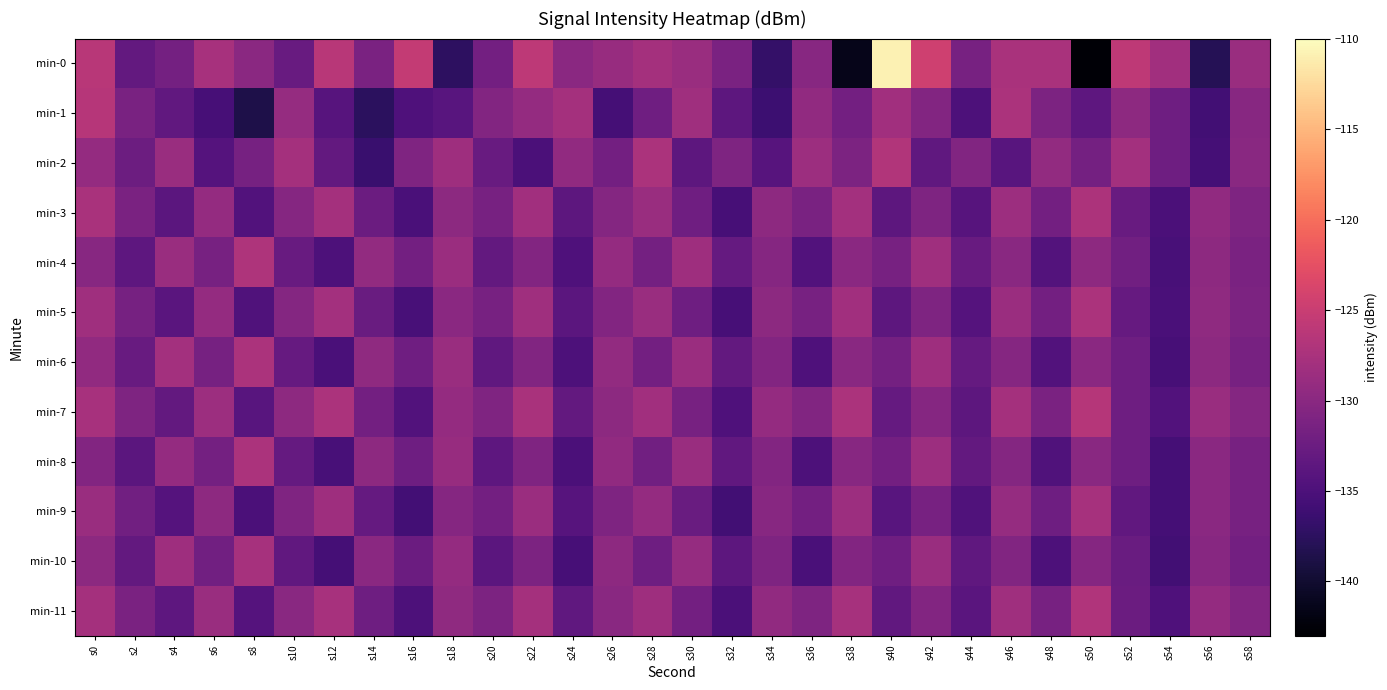

Reading left to right, what are all the values shown in this chart?

min-0: s0=-126.3	s2=-133.2	s4=-131.7	s6=-127.5	s8=-129.9	s10=-132.7	s12=-126.3	s14=-131.2	s16=-125.5	s18=-137.4	s20=-131.8	s22=-126.0	s24=-129.9	s26=-128.9	s28=-127.8	s30=-128.7	s32=-131.2	s34=-136.8	s36=-130.2	s38=-141.4	s40=-110.8	s42=-124.5	s44=-131.5	s46=-127.4	s48=-127.4	s50=-142.6	s52=-125.7	s54=-128.2	s56=-138.0	s58=-128.7
min-1: s0=-126.4	s2=-131.4	s4=-133.3	s6=-135.4	s8=-138.6	s10=-129.0	s12=-134.2	s14=-137.5	s16=-134.8	s18=-134.0	s20=-130.5	s22=-129.2	s24=-127.8	s26=-135.6	s28=-132.1	s30=-128.3	s32=-133.7	s34=-136.2	s36=-129.4	s38=-131.8	s40=-128.1	s42=-130.5	s44=-134.9	s46=-127.3	s48=-131.1	s50=-133.5	s52=-129.7	s54=-132.3	s56=-135.8	s58=-130.2
min-2: s0=-129.1	s2=-132.4	s4=-128.7	s6=-134.3	s8=-131.6	s10=-127.9	s12=-133.2	s14=-136.5	s16=-130.8	s18=-128.4	s20=-132.7	s22=-135.1	s24=-129.4	s26=-131.8	s28=-127.3	s30=-133.6	s32=-130.9	s34=-134.2	s36=-128.5	s38=-131.1	s40=-126.8	s42=-133.4	s44=-130.7	s46=-134.0	s48=-129.3	s50=-131.7	s52=-128.0	s54=-132.3	s56=-135.6	s58=-130.1
min-3: s0=-127.5	s2=-131.2	s4=-133.8	s6=-129.1	s8=-134.6	s10=-130.3	s12=-127.9	s14=-132.5	s16=-135.2	s18=-129.8	s20=-131.4	s22=-128.1	s24=-133.7	s26=-130.4	s28=-128.7	s30=-132.1	s32=-135.4	s34=-129.7	s36=-131.3	s38=-128.0	s40=-133.6	s42=-130.9	s44=-134.2	s46=-128.5	s48=-131.8	s50=-127.2	s52=-132.8	s54=-135.1	s56=-129.4	s58=-131.0
min-4: s0=-130.2	s2=-133.5	s4=-128.8	s6=-131.4	s8=-127.1	s10=-132.7	s12=-135.0	s14=-129.3	s16=-131.9	s18=-128.6	s20=-133.2	s22=-130.5	s24=-134.8	s26=-129.1	s28=-131.7	s30=-128.4	s32=-133.0	s34=-130.3	s36=-134.6	s38=-129.9	s40=-131.5	s42=-128.2	s44=-132.8	s46=-130.1	s48=-134.4	s50=-129.7	s52=-132.0	s54=-135.3	s56=-129.6	s58=-131.2
min-5: s0=-128.3	s2=-131.6	s4=-133.9	s6=-129.2	s8=-134.7	s10=-130.4	s12=-128.0	s14=-132.6	s16=-135.3	s18=-129.9	s20=-131.5	s22=-128.2	s24=-133.8	s26=-130.5	s28=-128.8	s30=-132.2	s32=-135.5	s34=-129.8	s36=-131.4	s38=-128.1	s40=-133.7	s42=-131.0	s44=-134.3	s46=-128.6	s48=-131.9	s50=-127.3	s52=-132.9	s54=-135.2	s56=-129.5	s58=-131.1
min-6: s0=-129.4	s2=-132.7	s4=-128.0	s6=-131.6	s8=-127.3	s10=-132.9	s12=-135.2	s14=-129.5	s16=-132.1	s18=-128.8	s20=-133.4	s22=-130.7	s24=-135.0	s26=-129.3	s28=-131.9	s30=-128.6	s32=-133.2	s34=-130.5	s36=-134.8	s38=-130.1	s40=-131.7	s42=-128.4	s44=-133.0	s46=-130.3	s48=-134.6	s50=-129.9	s52=-132.2	s54=-135.5	s56=-129.8	s58=-131.4
min-7: s0=-127.6	s2=-130.9	s4=-133.2	s6=-128.5	s8=-134.0	s10=-129.7	s12=-127.3	s14=-131.9	s16=-134.6	s18=-129.2	s20=-130.8	s22=-127.5	s24=-133.1	s26=-129.8	s28=-128.1	s30=-131.5	s32=-134.8	s34=-129.1	s36=-130.7	s38=-127.4	s40=-133.0	s42=-130.3	s44=-133.6	s46=-127.9	s48=-131.2	s50=-126.6	s52=-132.2	s54=-134.5	s56=-128.8	s58=-130.4
min-8: s0=-130.5	s2=-133.8	s4=-129.1	s6=-131.7	s8=-127.4	s10=-133.0	s12=-135.3	s14=-129.6	s16=-132.2	s18=-128.9	s20=-133.5	s22=-130.8	s24=-135.1	s26=-129.4	s28=-132.0	s30=-128.7	s32=-133.3	s34=-130.6	s36=-134.9	s38=-130.2	s40=-131.8	s42=-128.5	s44=-133.1	s46=-130.4	s48=-134.7	s50=-130.0	s52=-132.3	s54=-135.6	s56=-129.9	s58=-131.5
min-9: s0=-128.7	s2=-132.0	s4=-134.3	s6=-129.6	s8=-135.1	s10=-130.8	s12=-128.4	s14=-133.0	s16=-135.7	s18=-130.3	s20=-131.9	s22=-128.6	s24=-134.2	s26=-130.9	s28=-129.2	s30=-132.6	s32=-135.9	s34=-130.2	s36=-131.8	s38=-128.5	s40=-134.1	s42=-131.4	s44=-134.7	s46=-129.0	s48=-132.3	s50=-127.7	s52=-133.3	s54=-135.6	s56=-129.9	s58=-131.5
min-10: s0=-129.8	s2=-133.1	s4=-128.4	s6=-132.0	s8=-127.7	s10=-133.3	s12=-135.6	s14=-129.9	s16=-132.5	s18=-129.2	s20=-133.8	s22=-131.1	s24=-135.4	s26=-129.7	s28=-132.3	s30=-129.0	s32=-133.6	s34=-130.9	s36=-135.2	s38=-130.5	s40=-132.1	s42=-128.8	s44=-133.4	s46=-130.7	s48=-135.0	s50=-130.3	s52=-132.6	s54=-135.9	s56=-130.2	s58=-131.8
min-11: s0=-127.9	s2=-131.2	s4=-133.5	s6=-128.8	s8=-134.3	s10=-130.0	s12=-127.6	s14=-132.2	s16=-134.9	s18=-129.5	s20=-131.1	s22=-127.8	s24=-133.4	s26=-130.1	s28=-128.4	s30=-131.8	s32=-135.1	s34=-129.4	s36=-131.0	s38=-127.7	s40=-133.3	s42=-130.6	s44=-133.9	s46=-128.2	s48=-131.5	s50=-126.9	s52=-132.5	s54=-134.8	s56=-129.1	s58=-130.7